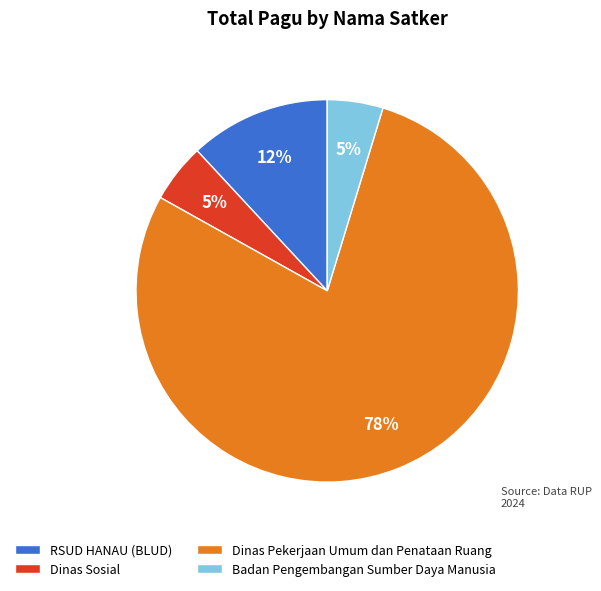

Is it true that Dinas Pekerjaan Umum dan Penataan Ruang is 89% of the pie?

False